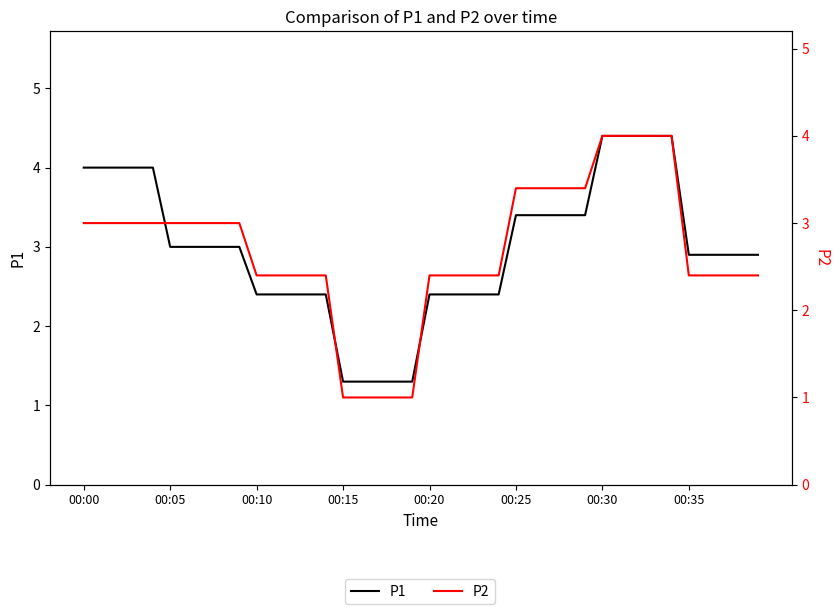

True or false: P2 has a value of 3.9 at 00:35.

False